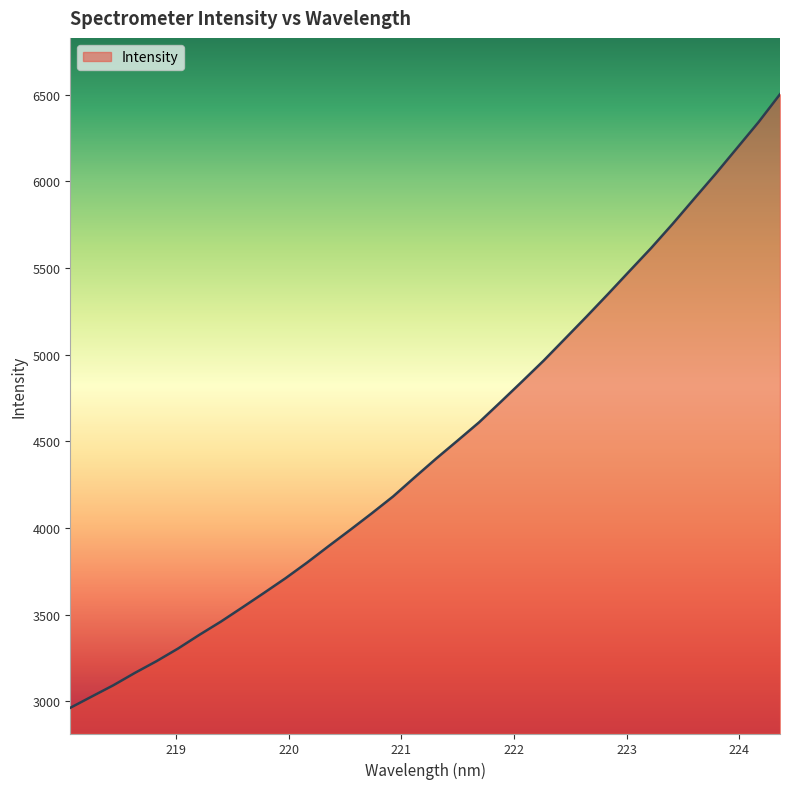

What is the difference between the maximum and minimum values?

3539.7